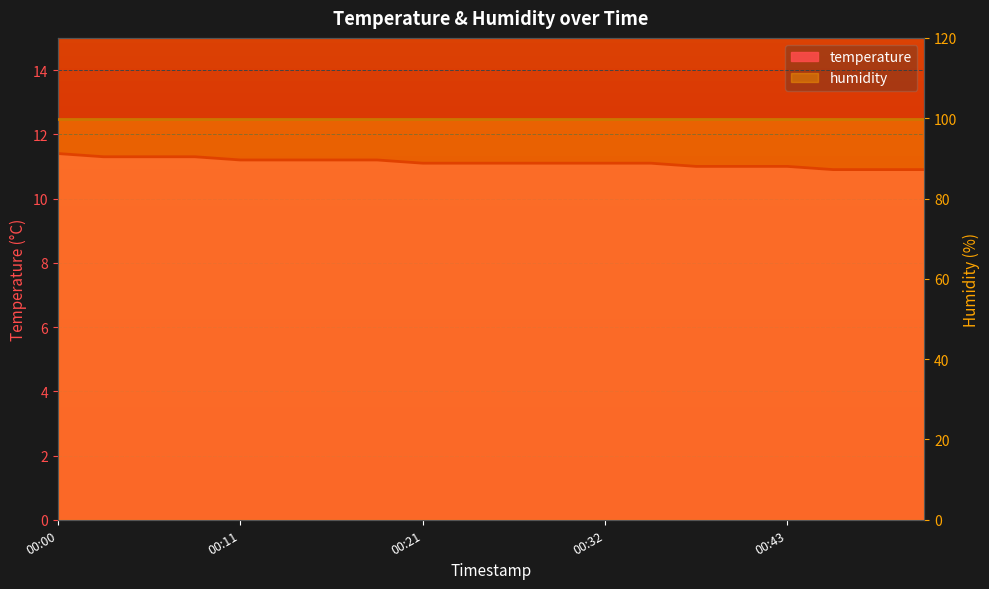

What is the change in value from 00:24 to 00:46?

-0.2